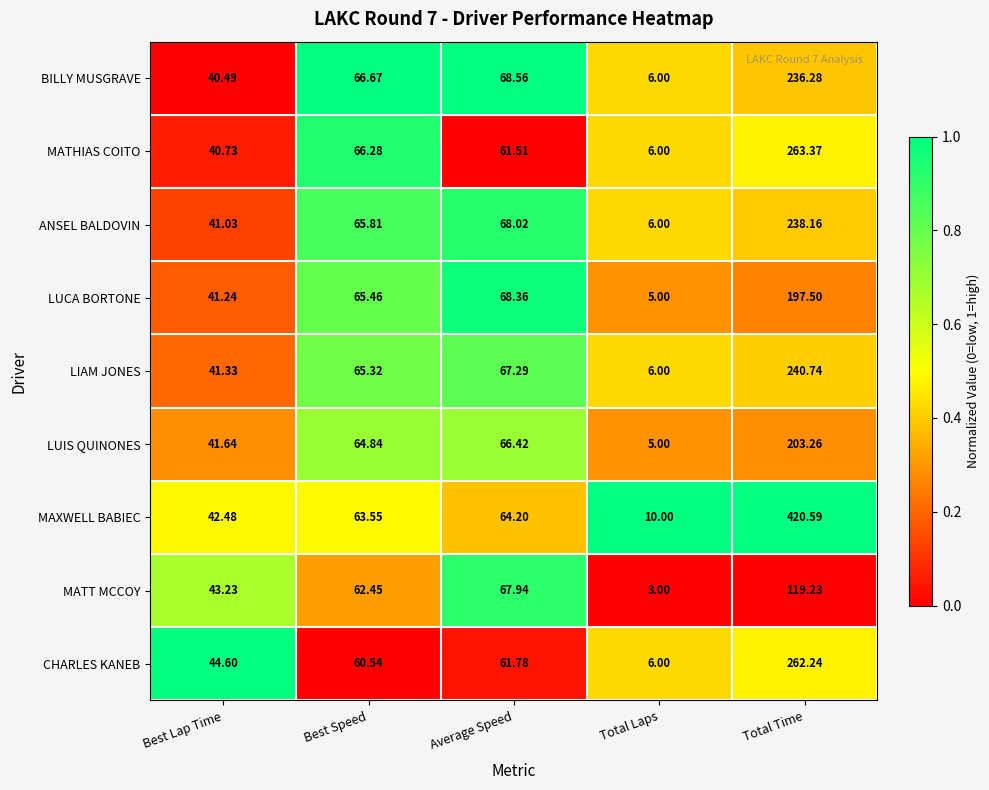

List the series in order of their peak value, highest first.

MAXWELL BABIEC, MATHIAS COITO, CHARLES KANEB, LIAM JONES, ANSEL BALDOVIN, BILLY MUSGRAVE, LUIS QUINONES, LUCA BORTONE, MATT MCCOY